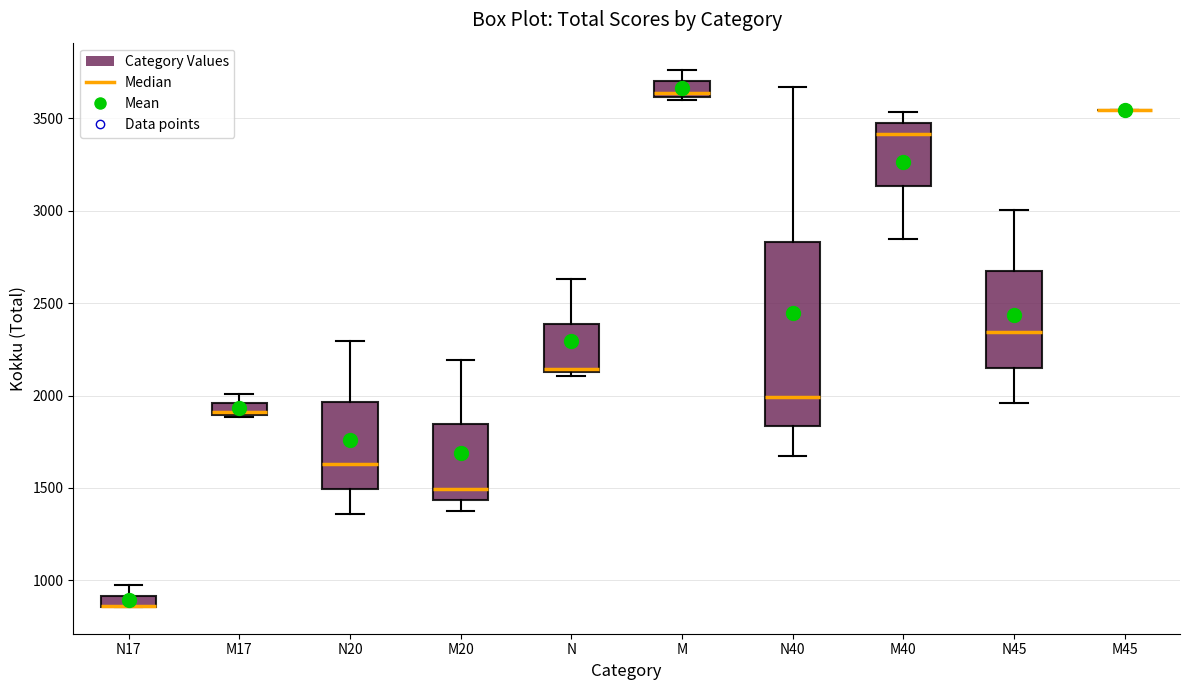

Comparing the boxes themselves (not the whiskers), which one is the tallest?

N40